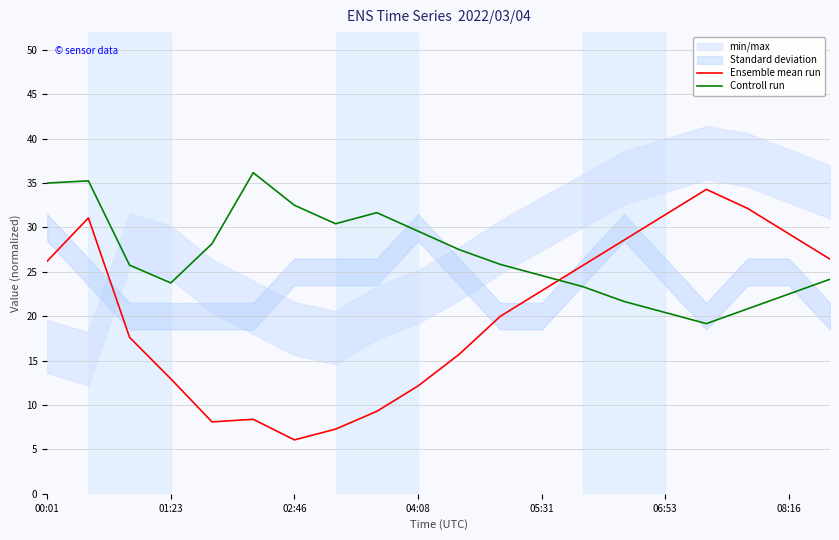

What is the highest value of the Controll run series?

36.2